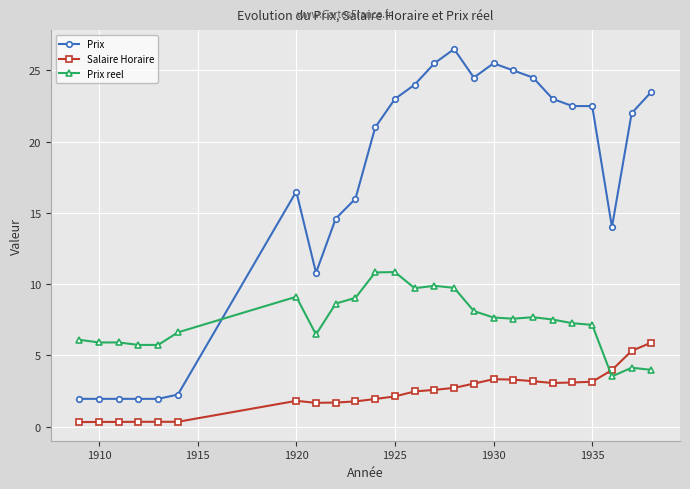

How many data points in Prix reel are above 7?

15